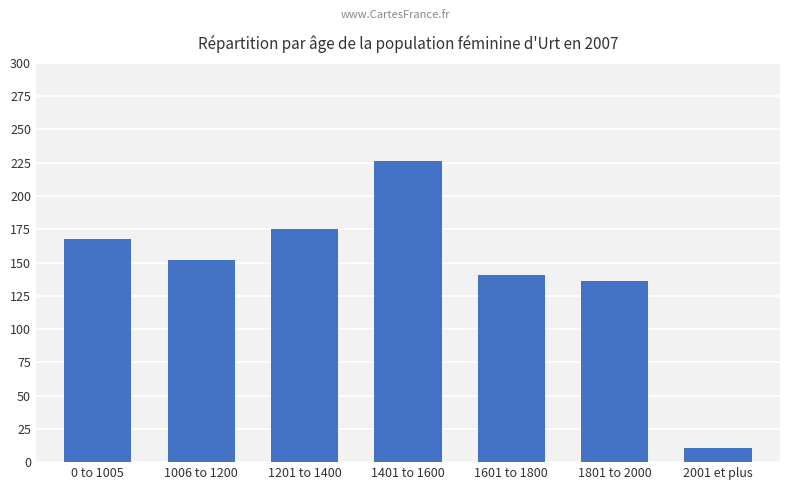

What is the greatest value displayed?

226